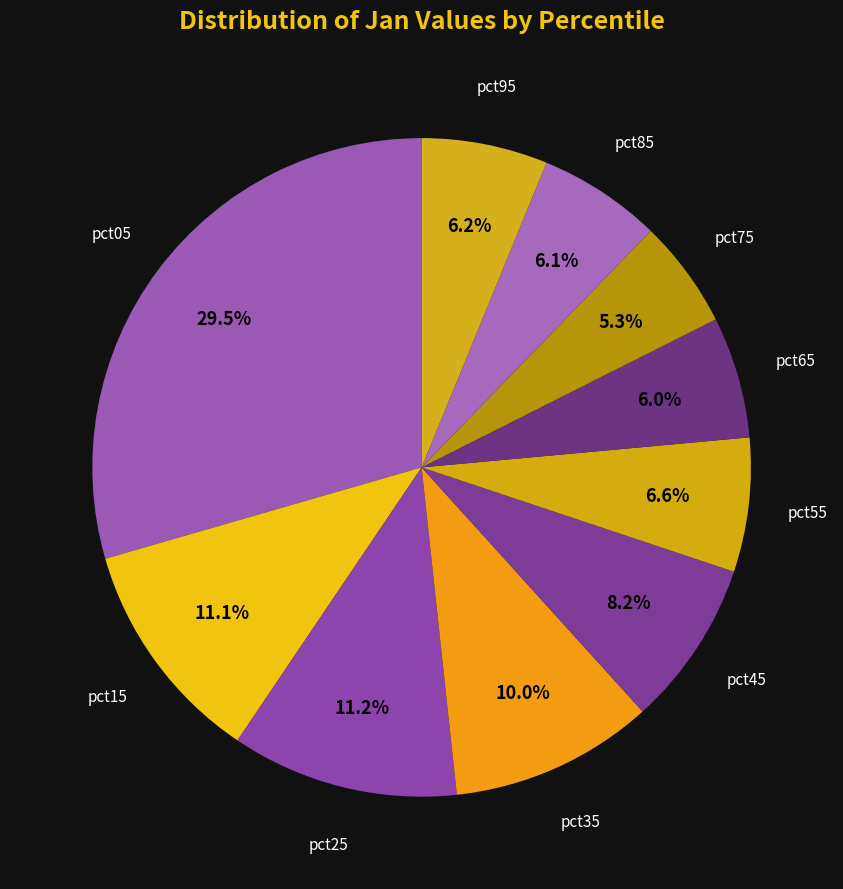

The pct55 slice represents 15% of the pie. True or false?

False